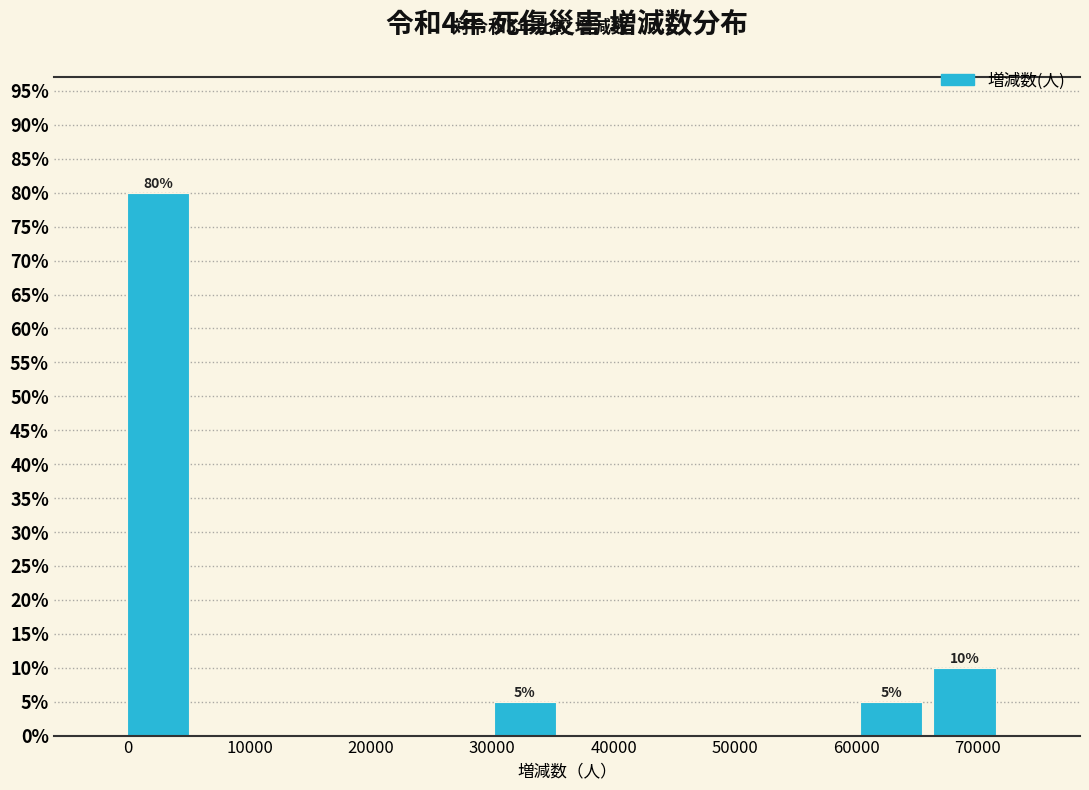

Which range on the x-axis has the tallest bar?

0 to 6000